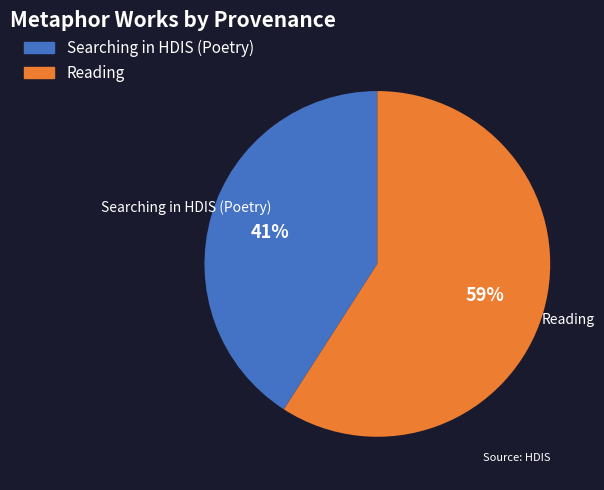

What is the smallest slice in the pie chart?

Searching in HDIS (Poetry)